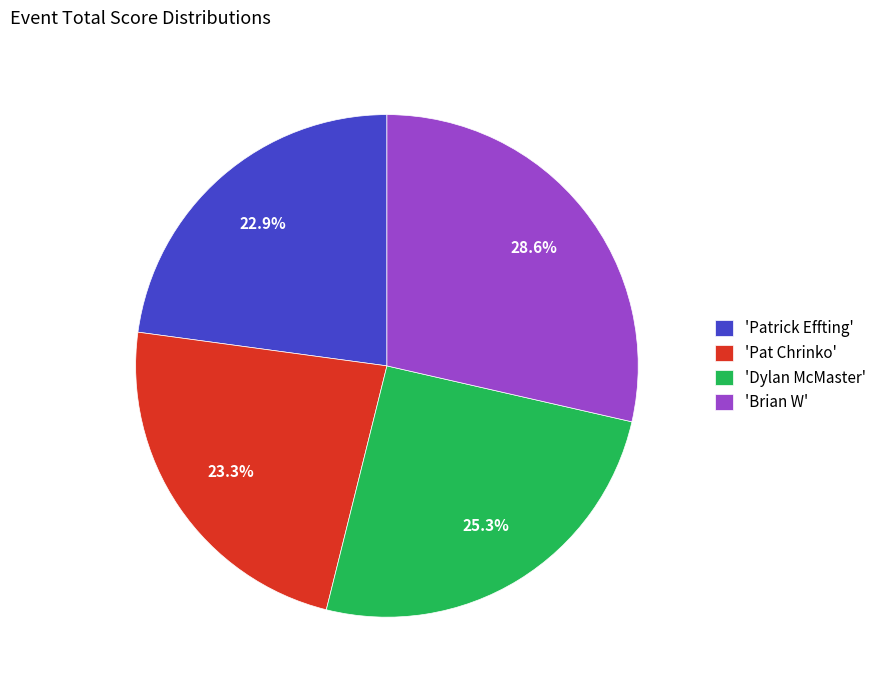

To the nearest percent, what is the difference between the largest and smallest slice percentages?

6%